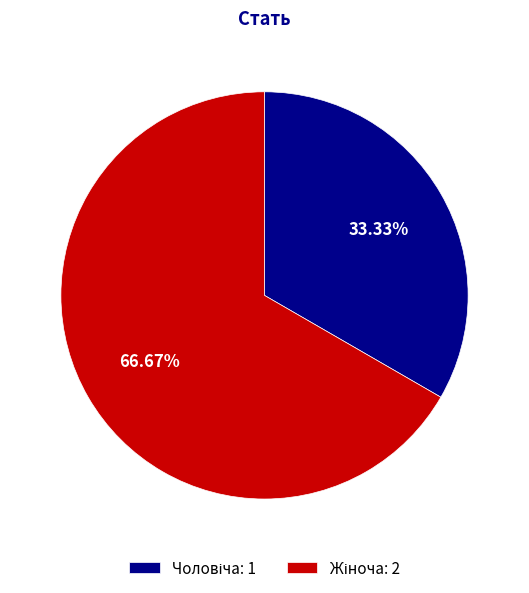

Count the number of slices in the pie.

2